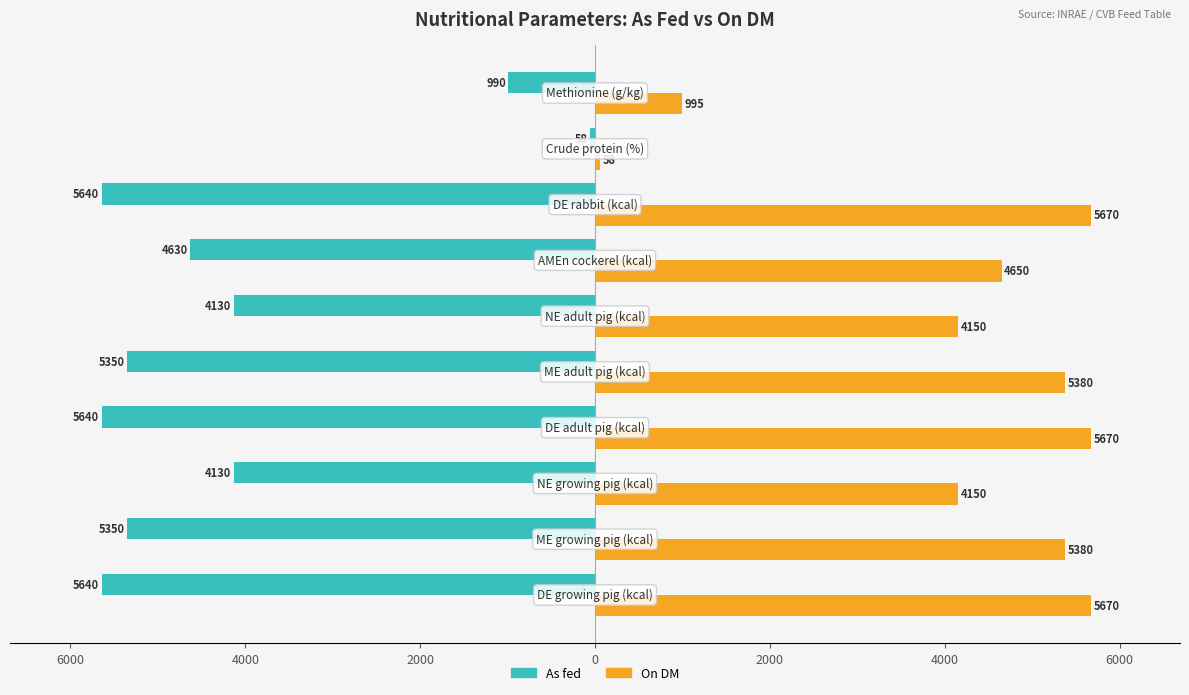

What are all the series names shown in the legend?

As fed, On DM